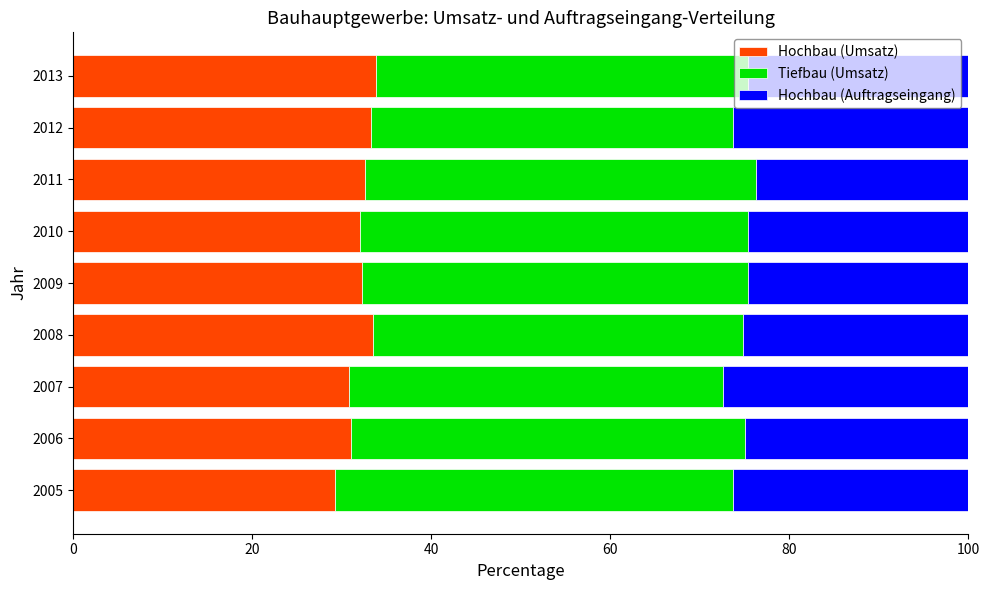

How many distinct data groups are displayed?

3